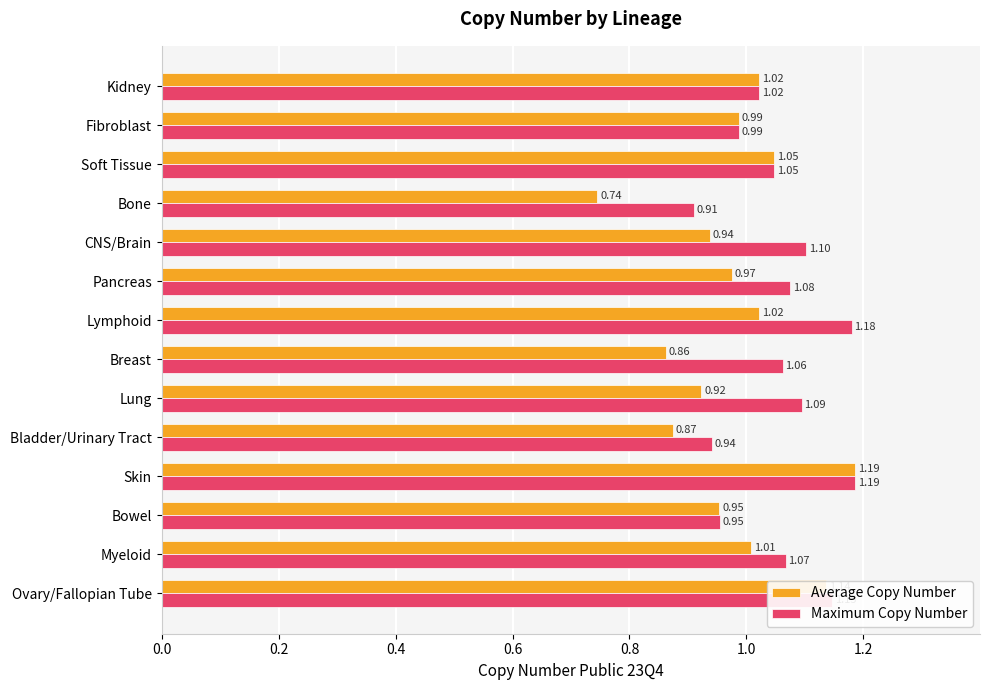

Between Pancreas and Soft Tissue, which series saw the biggest shift?

Average Copy Number